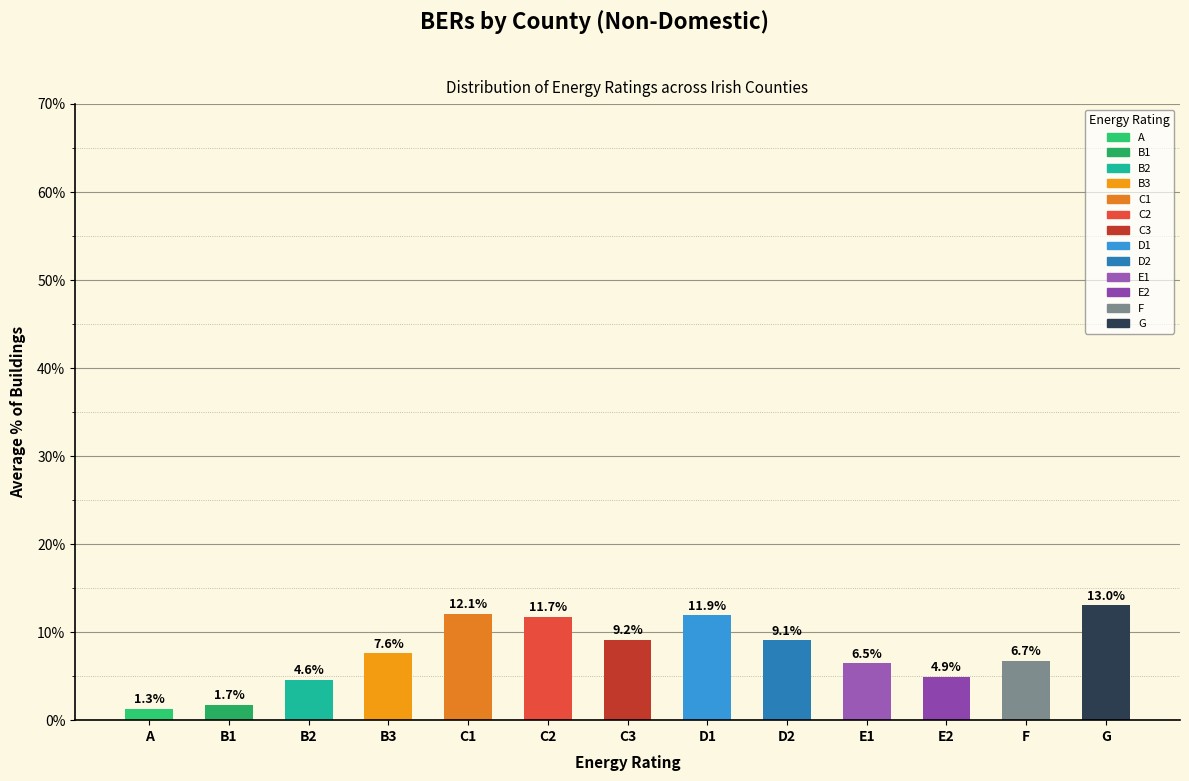

Reading left to right, what are all the values shown in this chart?

1.3	1.7	4.6	7.6	12.1	11.7	9.2	11.9	9.1	6.5	4.9	6.7	13.0